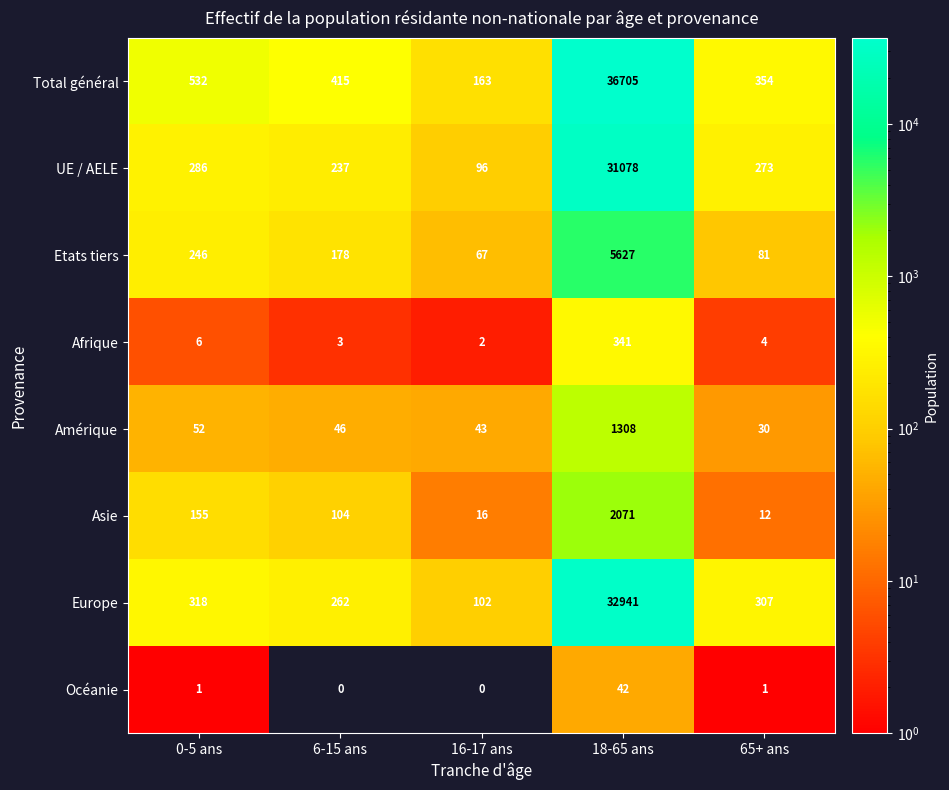

The value of Etats tiers at 16-17 ans is 37. True or false?

False